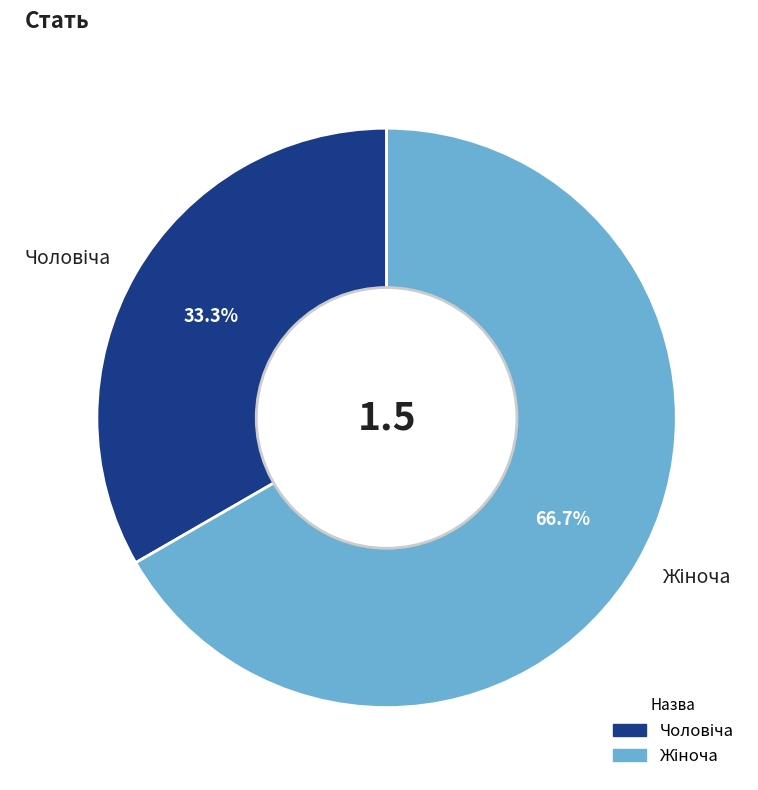

Does any single category account for the majority?

Yes